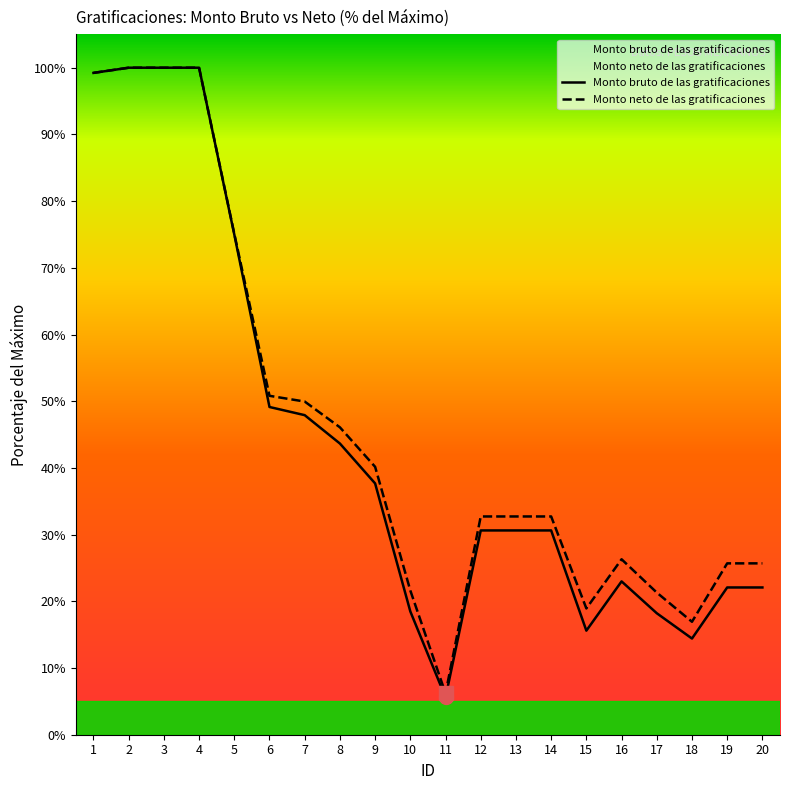

What is the value of the Monto bruto de las gratificaciones point at the 7th from the left?

47.9